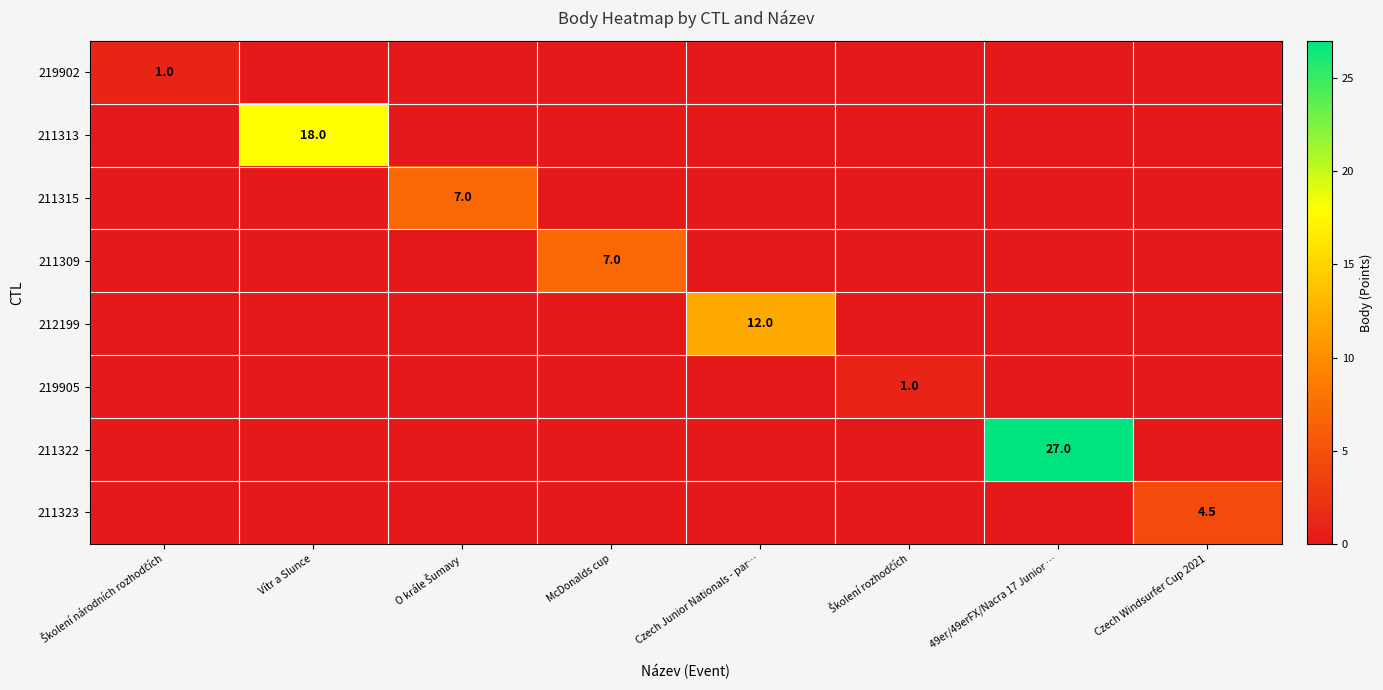

List the labels in order of 211322 value, smallest first.

Školení národních rozhodčích, Vítr a Slunce, O krále Šumavy, McDonalds cup, Czech Junior Nationals - par…, Školení rozhodčích, Czech Windsurfer Cup 2021, 49er/49erFX/Nacra 17 Junior …